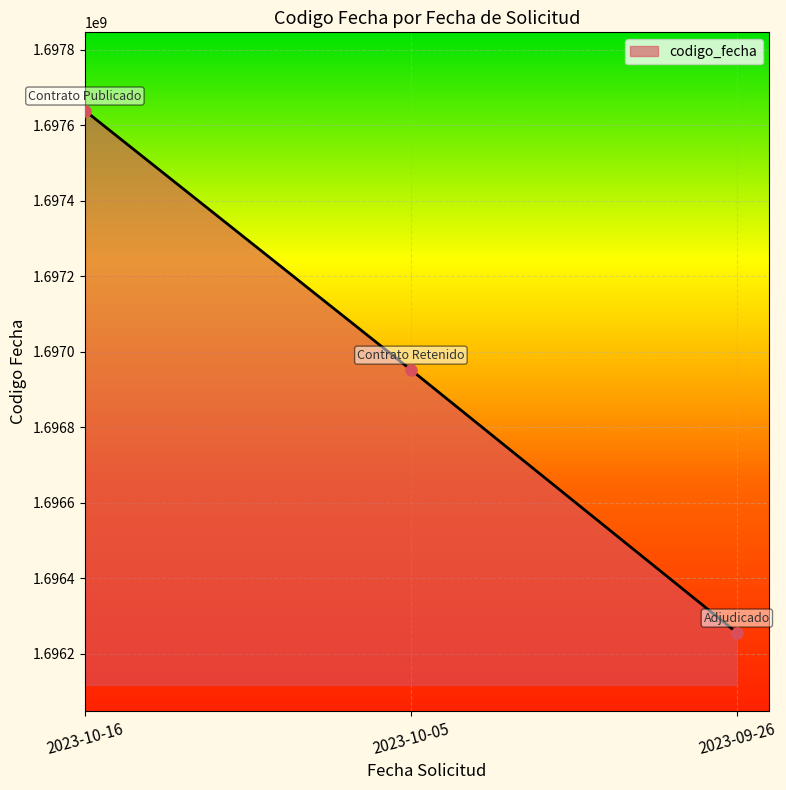

Rank the categories by value from lowest to highest.

2023-09-26, 2023-10-05, 2023-10-16